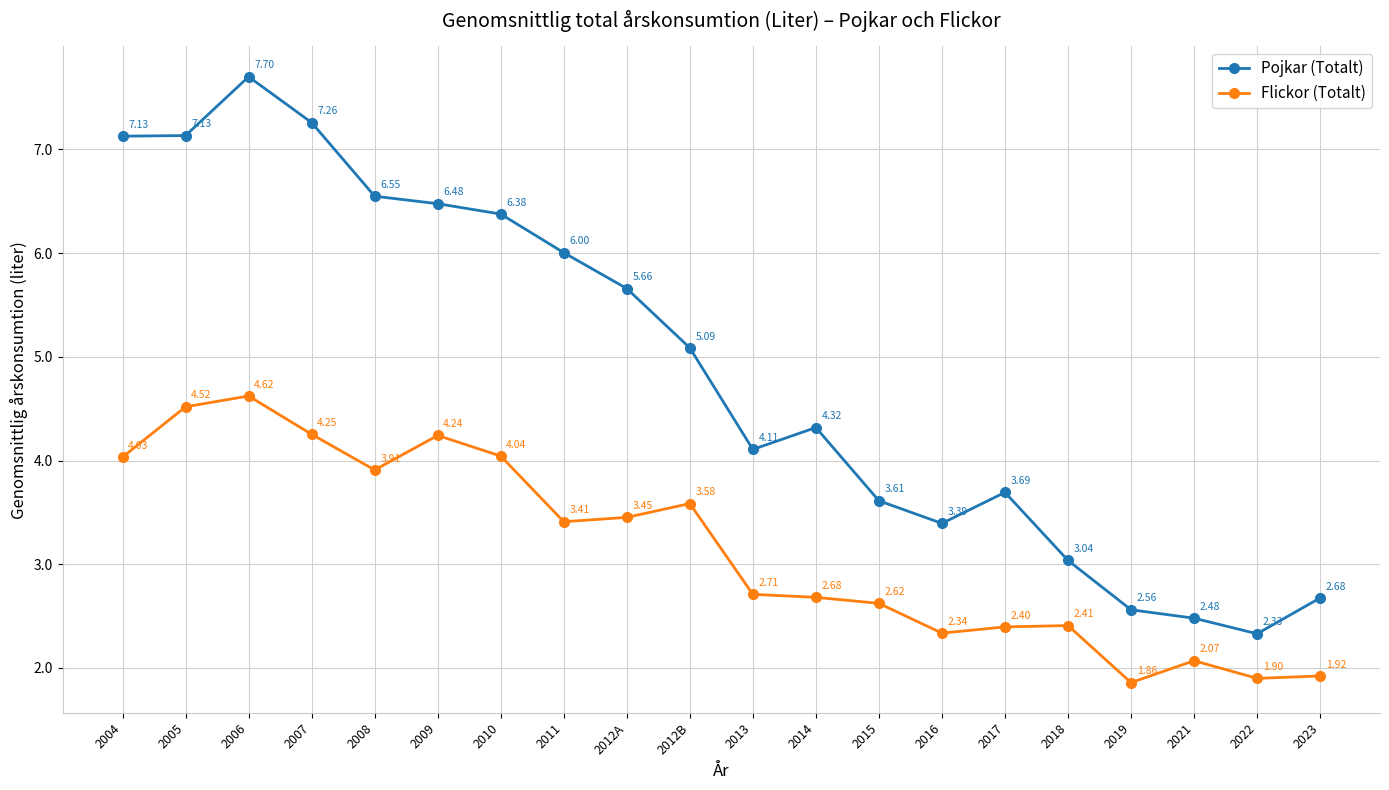

What is the spread (max minus min) of values at 2013?

1.4